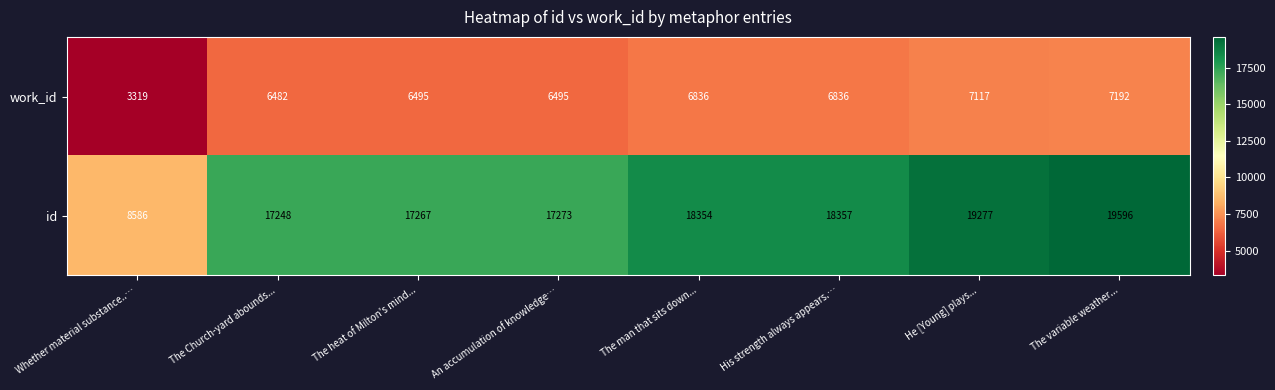

What is the spread (max minus min) of values at An accumulation of knowledge…?

10778